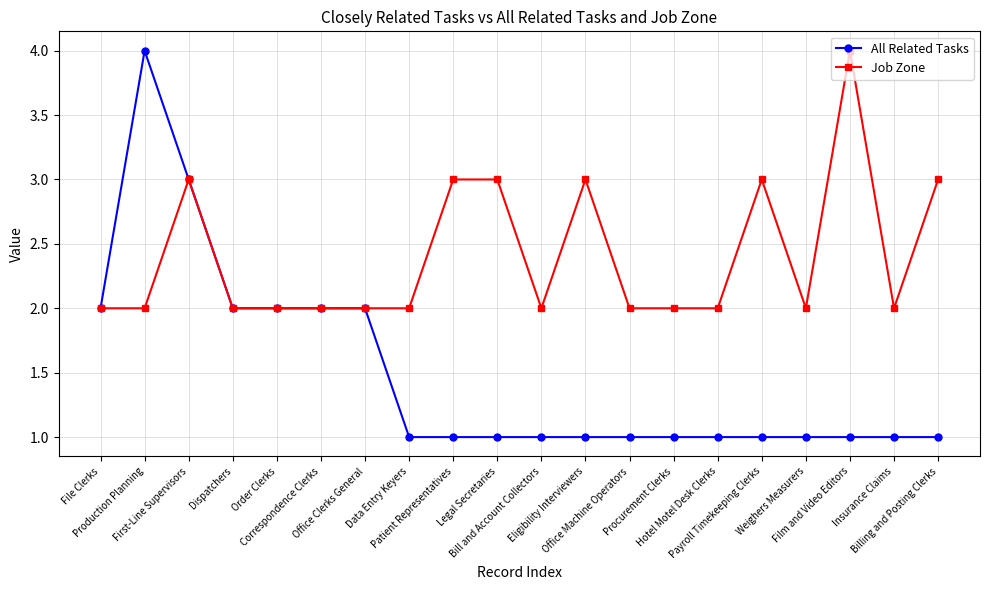

At which label does All Related Tasks reach its peak?

Production Planning